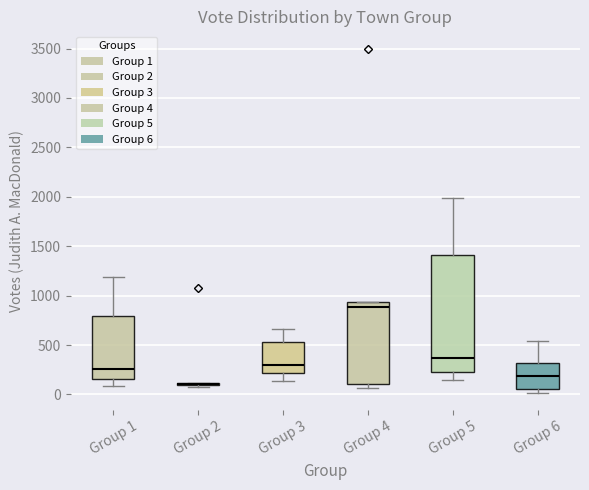

Reading left to right, transcribe this box plot: for each box, give where its median line is, the range the box spans, and where its two whiskers end, as read against the y-axis. The values are not printed on the chart, so give them approximately, as read against the axis.

Group 1: median 250, box 150 to 800, whiskers 100 to 1200
Group 2: box collapsed to a line at 100, whiskers 100 to 100
Group 3: median 300, box 200 to 550, whiskers 150 to 650
Group 4: median 900, box 100 to 950, whiskers 50 to 950
Group 5: median 350, box 250 to 1400, whiskers 150 to 2000
Group 6: median 200, box 50 to 300, whiskers 0 to 550